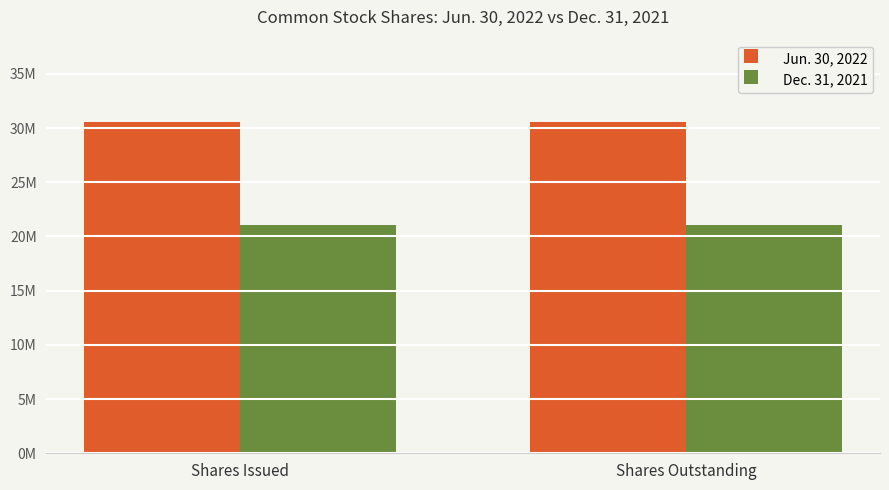

Is it true that Jun. 30, 2022 equals 30518269 at Shares Outstanding?

True